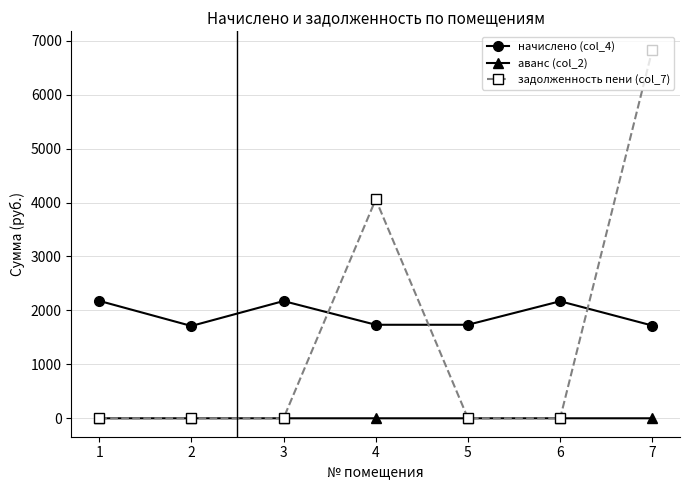

What is the total value across all series at 6?

2170.3